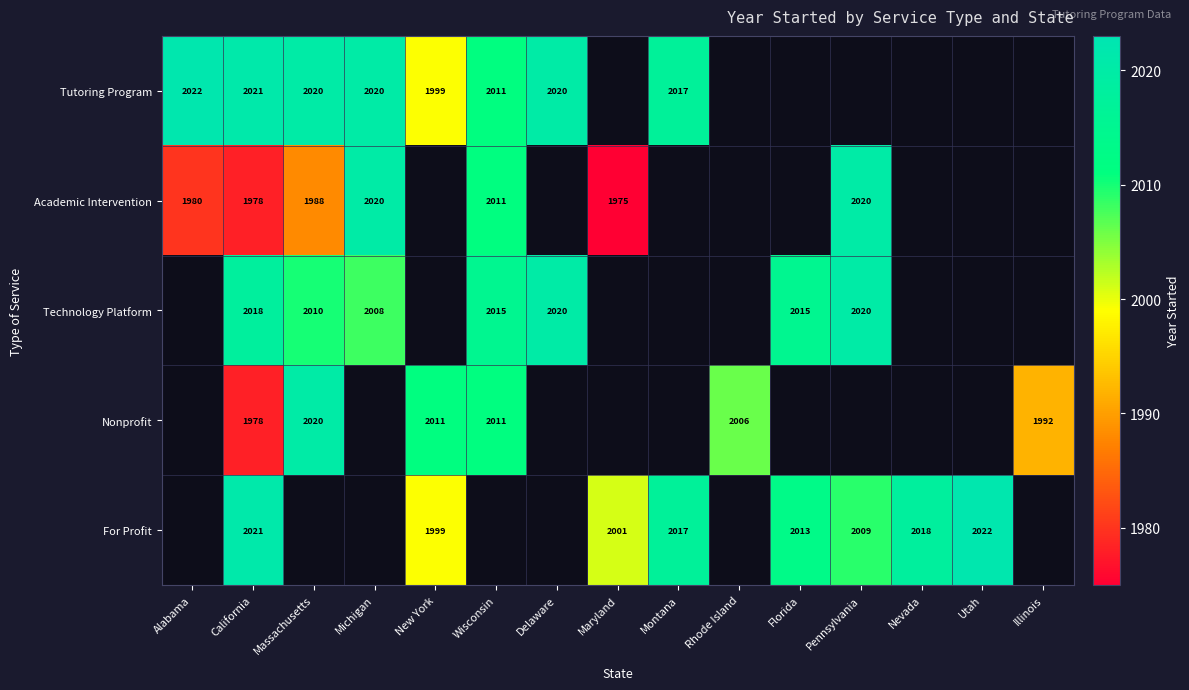

At which category is the sum across all series the highest?

California